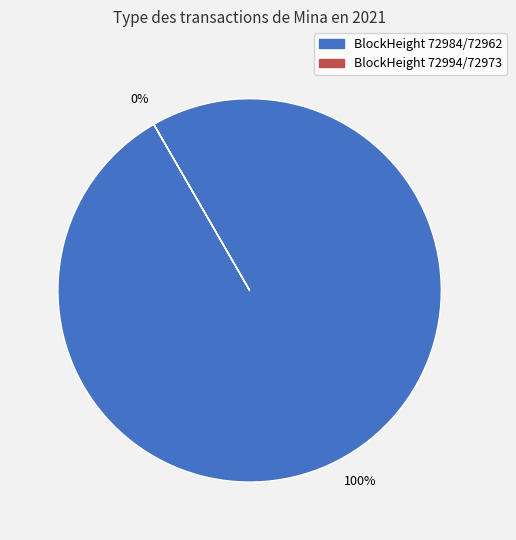

Between 72994 and 72973, which is larger?

72994